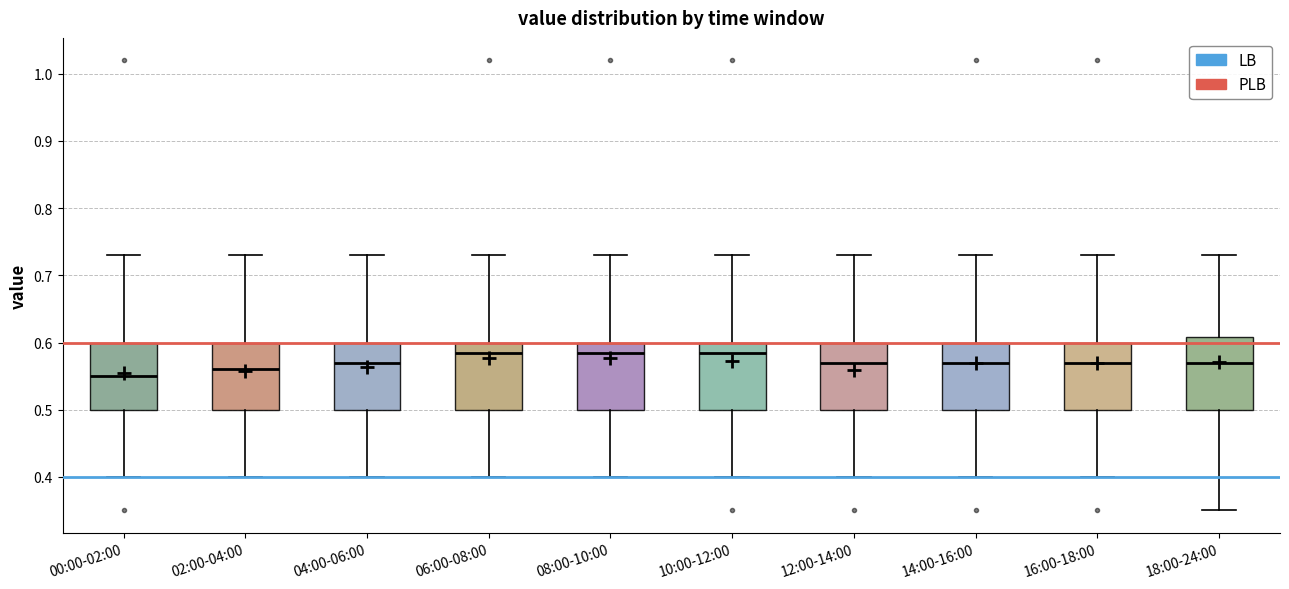

Reading left to right, transcribe this box plot: for each box, give where its median line is, the range the box spans, and where its two whiskers end, as read against the y-axis. The values are not printed on the chart, so give them approximately, as read against the axis.

00:00-02:00: median 0.55, box 0.50 to 0.60, whiskers 0.40 to 0.73
02:00-04:00: median 0.56, box 0.50 to 0.60, whiskers 0.40 to 0.73
04:00-06:00: median 0.57, box 0.50 to 0.60, whiskers 0.40 to 0.73
06:00-08:00: median 0.59, box 0.50 to 0.60, whiskers 0.40 to 0.73
08:00-10:00: median 0.59, box 0.50 to 0.60, whiskers 0.40 to 0.73
10:00-12:00: median 0.59, box 0.50 to 0.60, whiskers 0.40 to 0.73
12:00-14:00: median 0.57, box 0.50 to 0.60, whiskers 0.40 to 0.73
14:00-16:00: median 0.57, box 0.50 to 0.60, whiskers 0.40 to 0.73
16:00-18:00: median 0.57, box 0.50 to 0.60, whiskers 0.40 to 0.73
18:00-24:00: median 0.57, box 0.50 to 0.61, whiskers 0.35 to 0.73